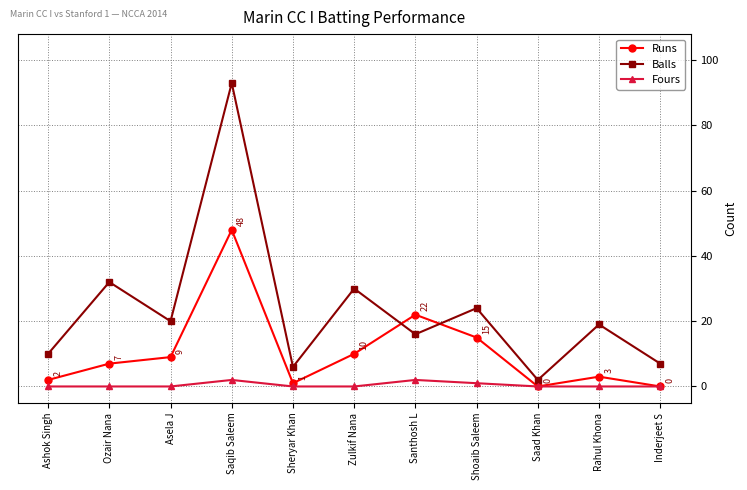

What is the difference between the maximum and minimum values in the Fours series?

2